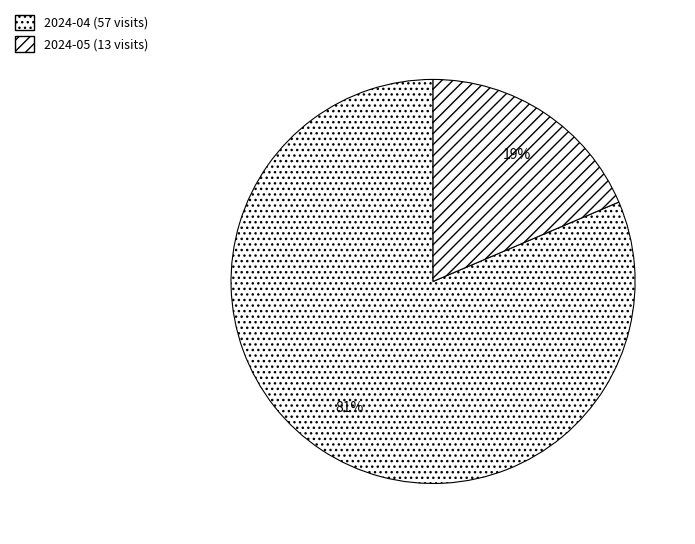

What percentage is the 2024-04 slice, to the nearest percent?

81%